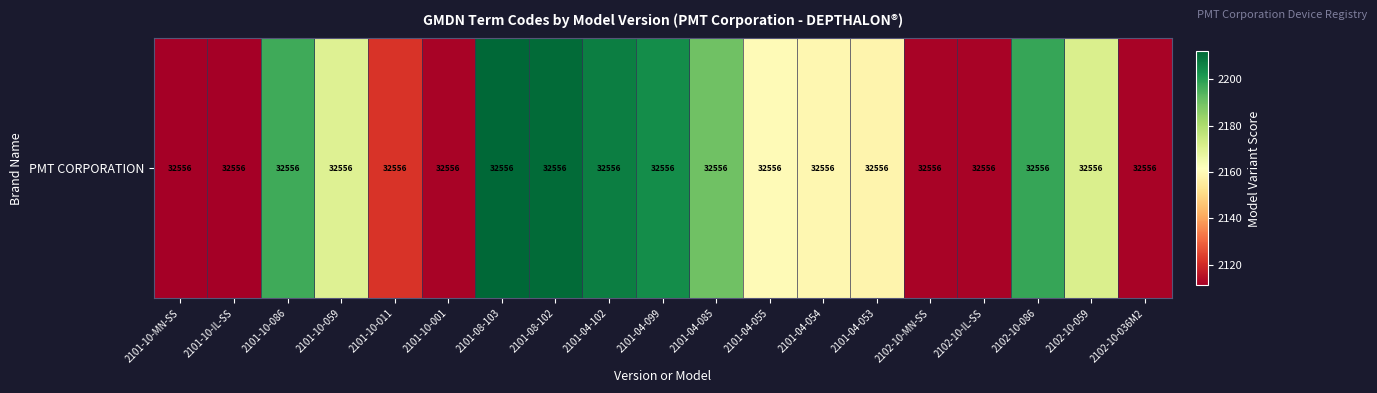

At which label is the value closest to 2161?

2101-04-055